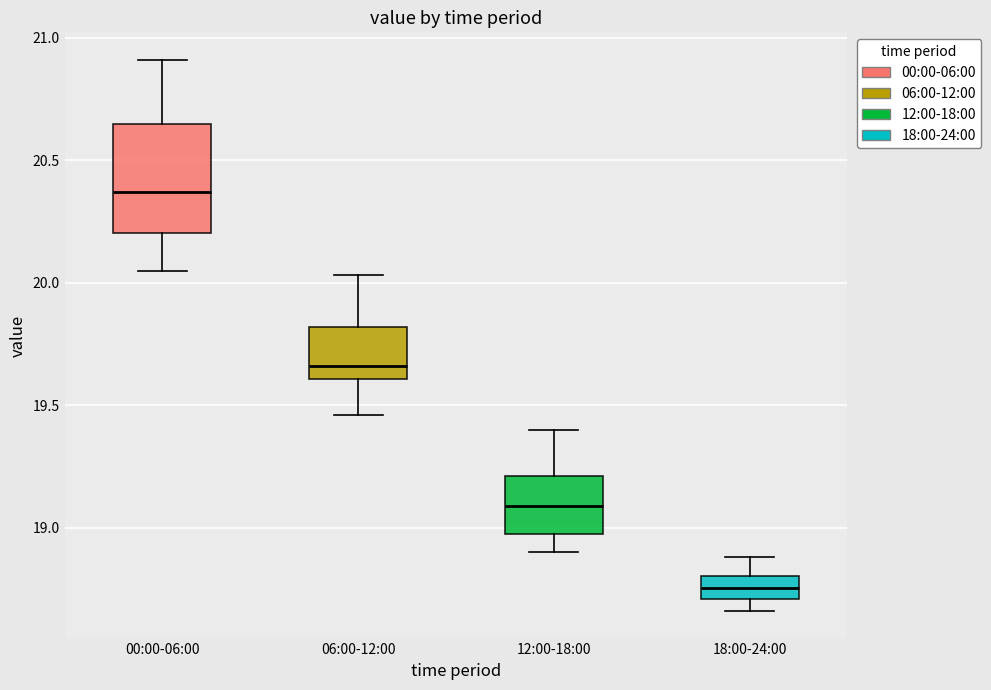

Reading left to right, transcribe this box plot: for each box, give where its median line is, the range the box spans, and where its two whiskers end, as read against the y-axis. The values are not printed on the chart, so give them approximately, as read against the axis.

00:00-06:00: median 20.35, box 20.20 to 20.65, whiskers 20.05 to 20.90
06:00-12:00: median 19.65, box 19.60 to 19.80, whiskers 19.45 to 20.05
12:00-18:00: median 19.10, box 19.00 to 19.20, whiskers 18.90 to 19.40
18:00-24:00: median 18.75, box 18.70 to 18.80, whiskers 18.65 to 18.90